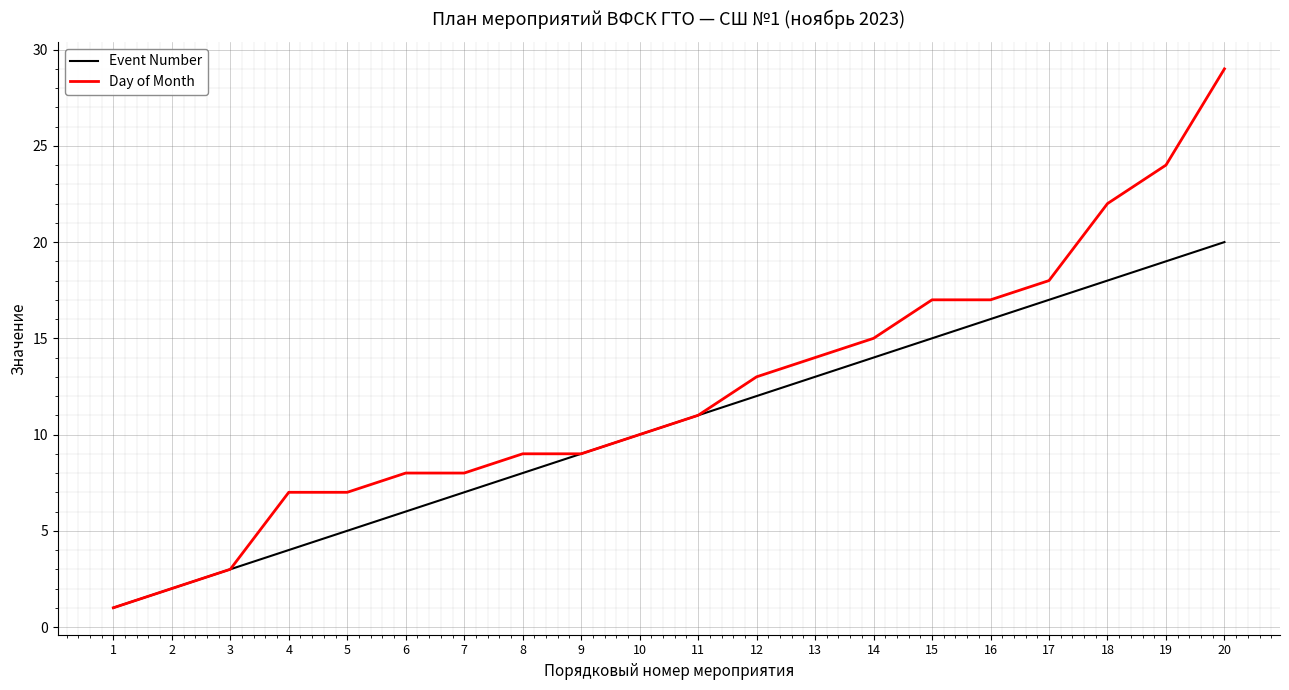

What is the maximum value for Day of Month?

29